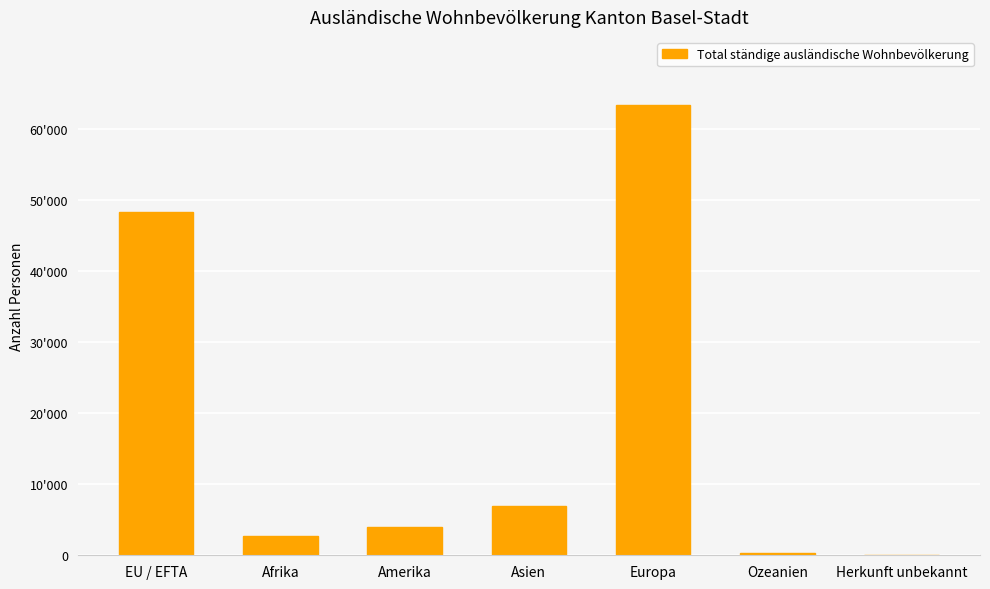

Which category has the highest value across all series?

Europa